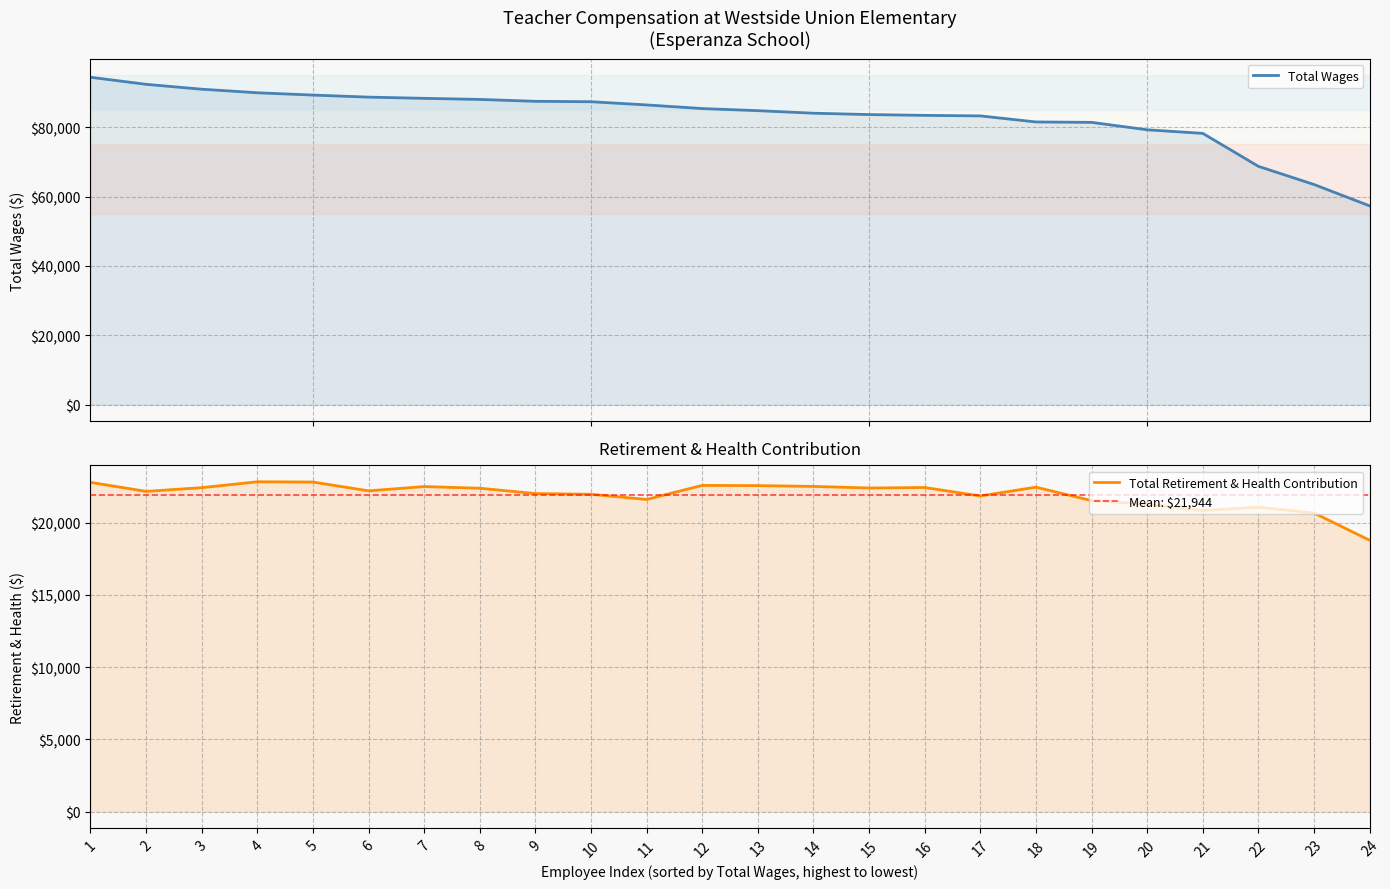

True or false: Total Retirement & Health Contribution and Total Wages cross at least once.

False